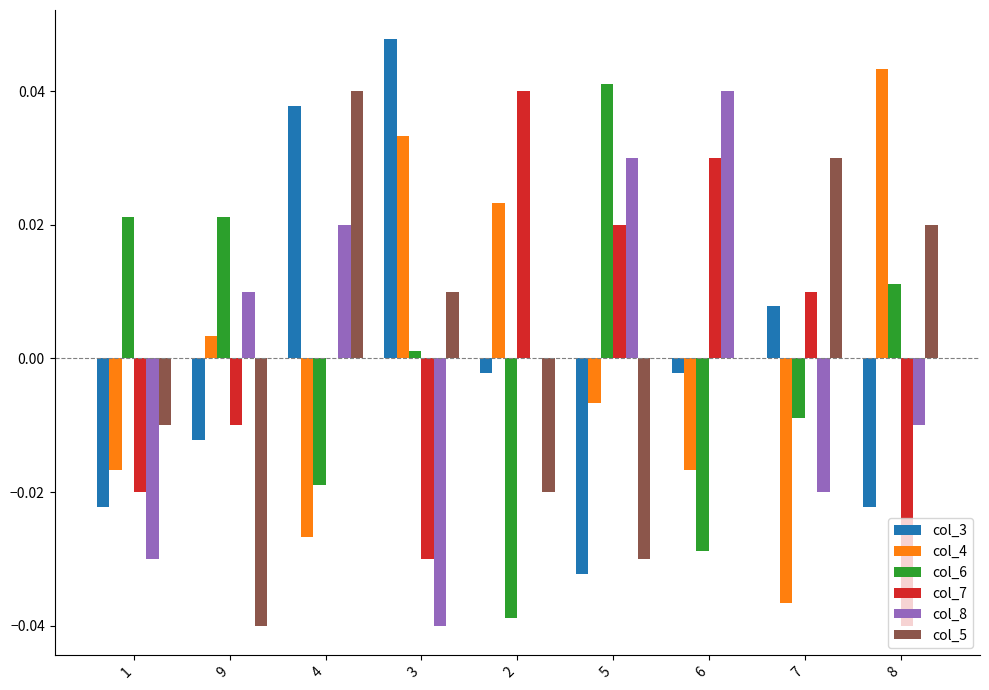

How many series are shown in this chart?

6